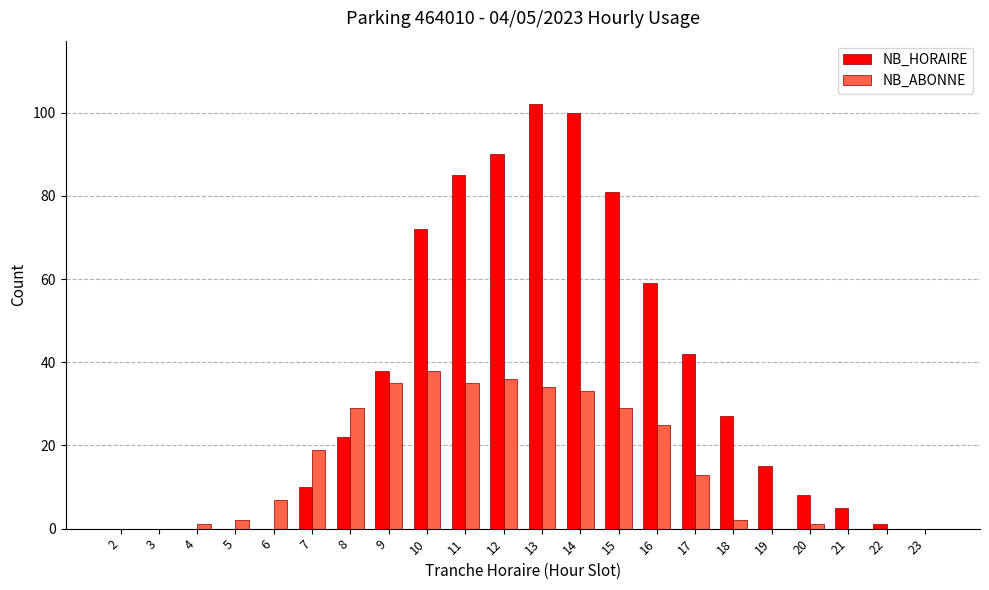

Which series has the largest total across all categories?

NB_HORAIRE